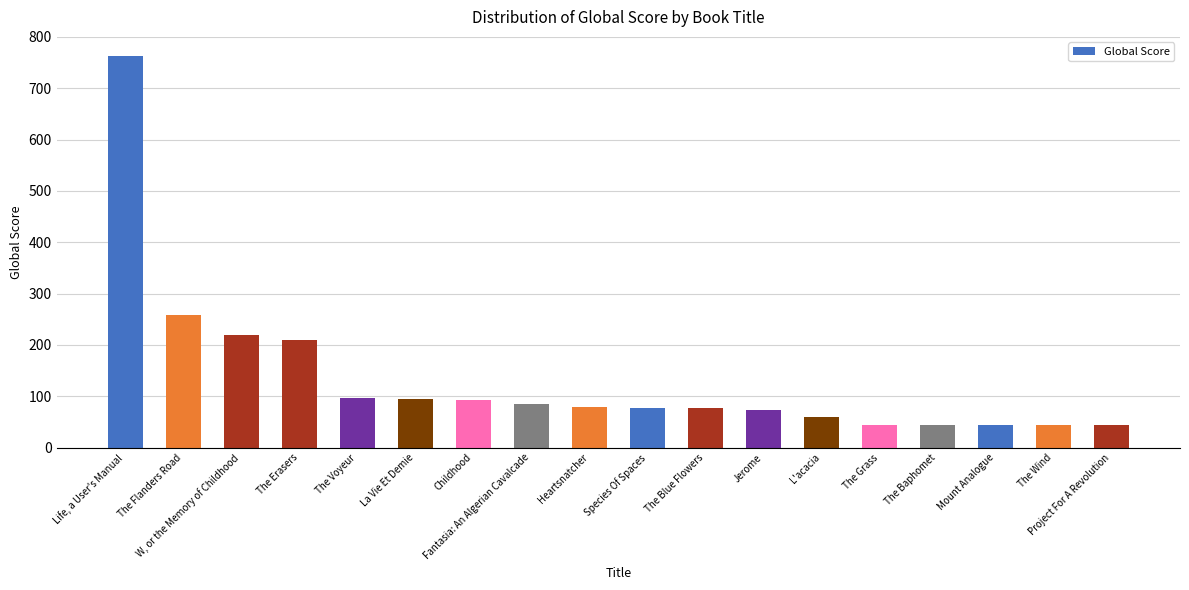

What position from the left is Mount Analogue?

16